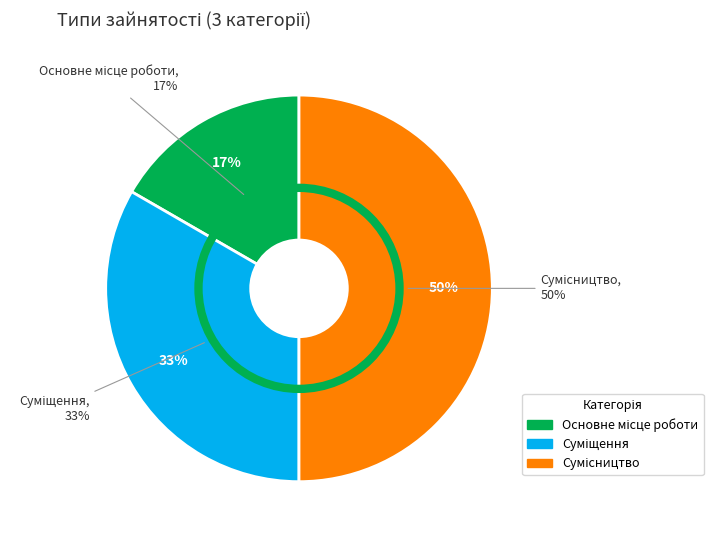

Does Суміщення account for over 50% of the chart?

No